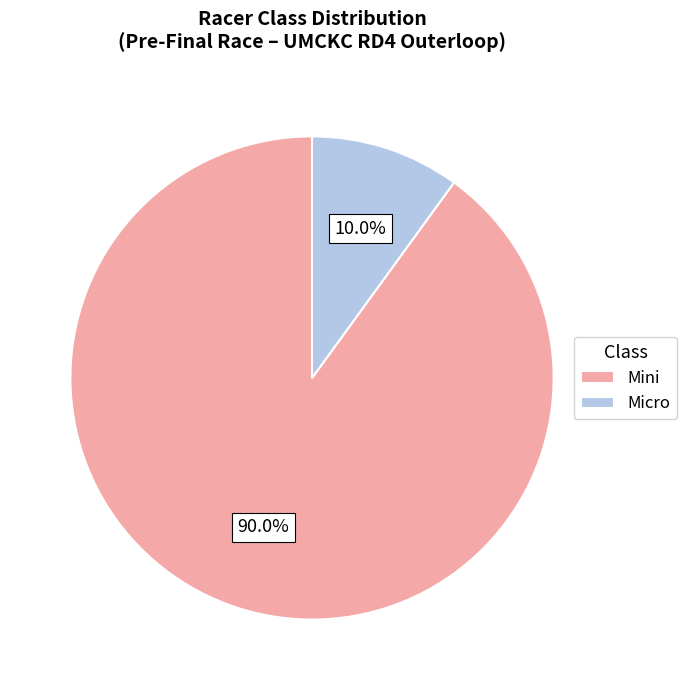

How much of the chart is everything except Mini?

10.0%